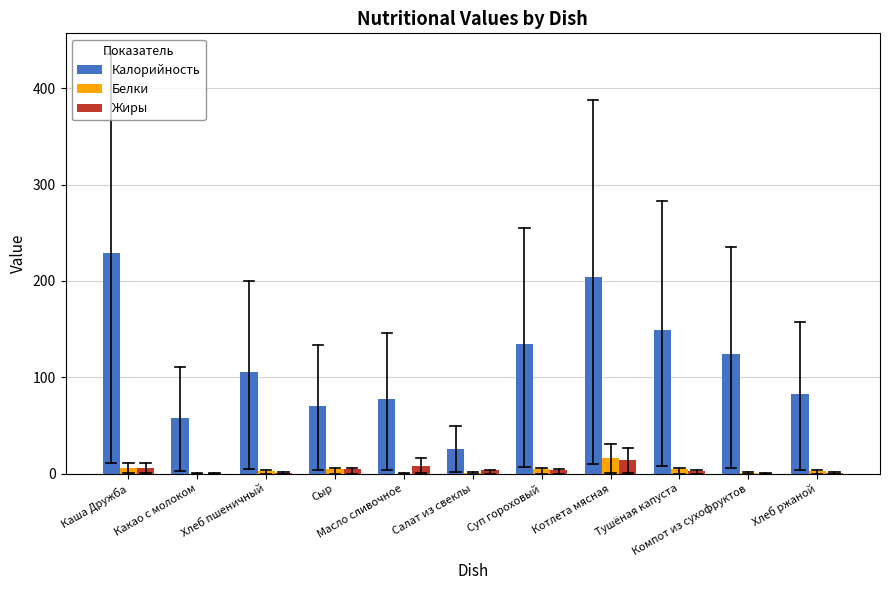

Which series has the largest total across all categories?

Калорийность